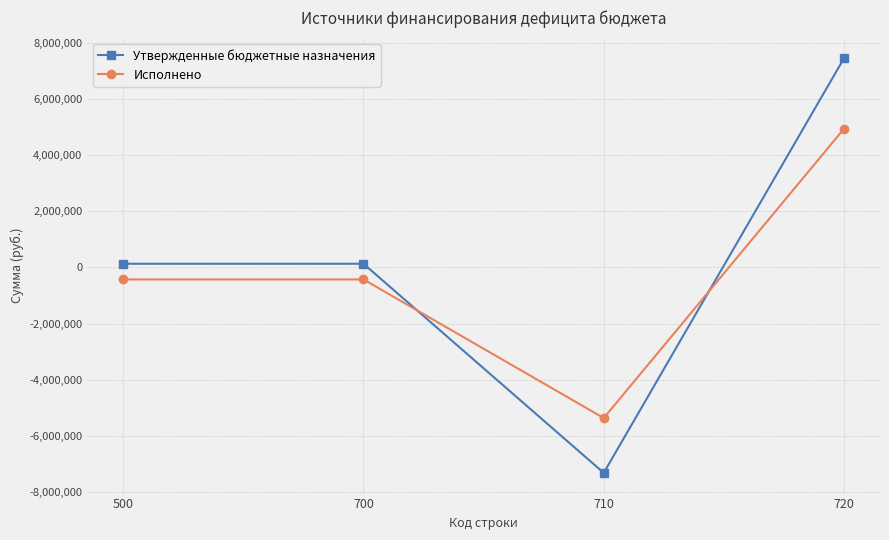

Which series changed the most between 500 and 720?

Утвержденные бюджетные назначения